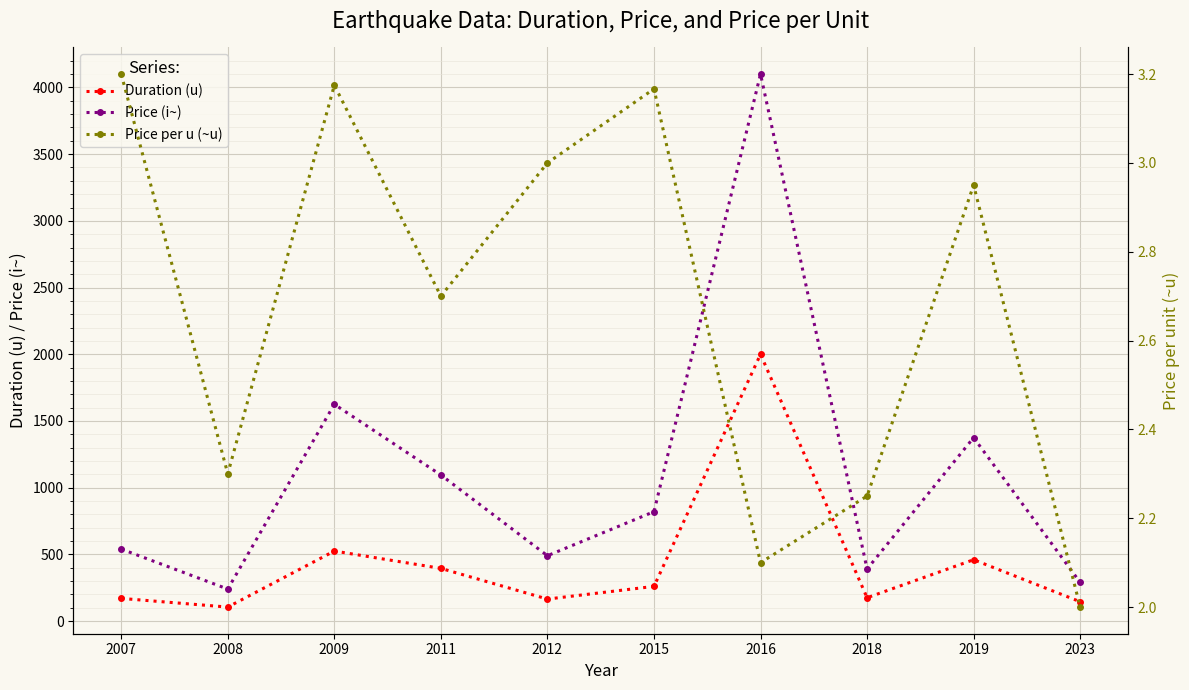

Reading right to left, list all the values displayed in this chart.

Duration (u): 2023=145.0	2019=460.0	2018=175.0	2016=2000.0	2015=260.0	2012=165.0	2011=395.0	2009=525.0	2008=105.0	2007=170.0
Price (i~): 2023=290.0	2019=1375.0	2018=390.0	2016=4100.0	2015=820.0	2012=490.0	2011=1095.0	2009=1625.0	2008=240.0	2007=540.0
Price per u (~u): 2023=2.0	2019=3.0	2018=2.2	2016=2.1	2015=3.2	2012=3.0	2011=2.7	2009=3.2	2008=2.3	2007=3.2